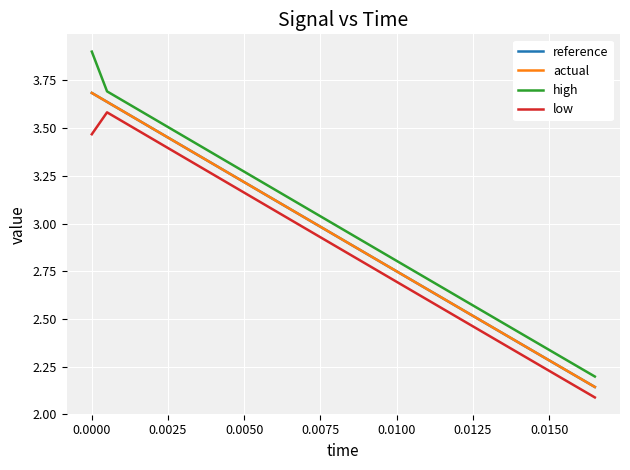

What is the greatest value displayed?

3.9